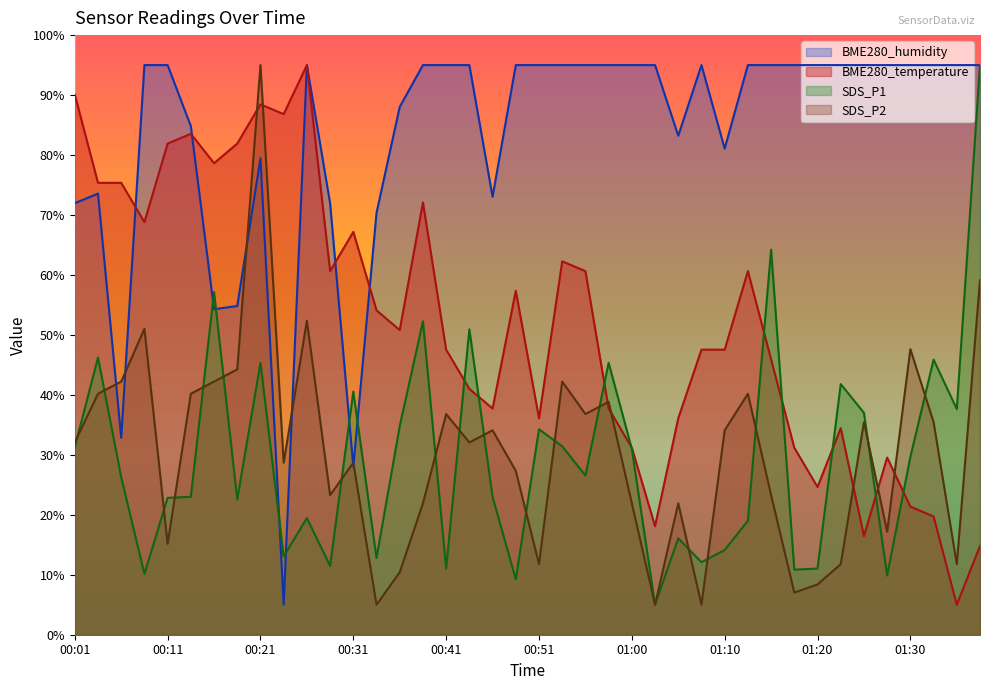

Does the chart have visible grid lines?

No